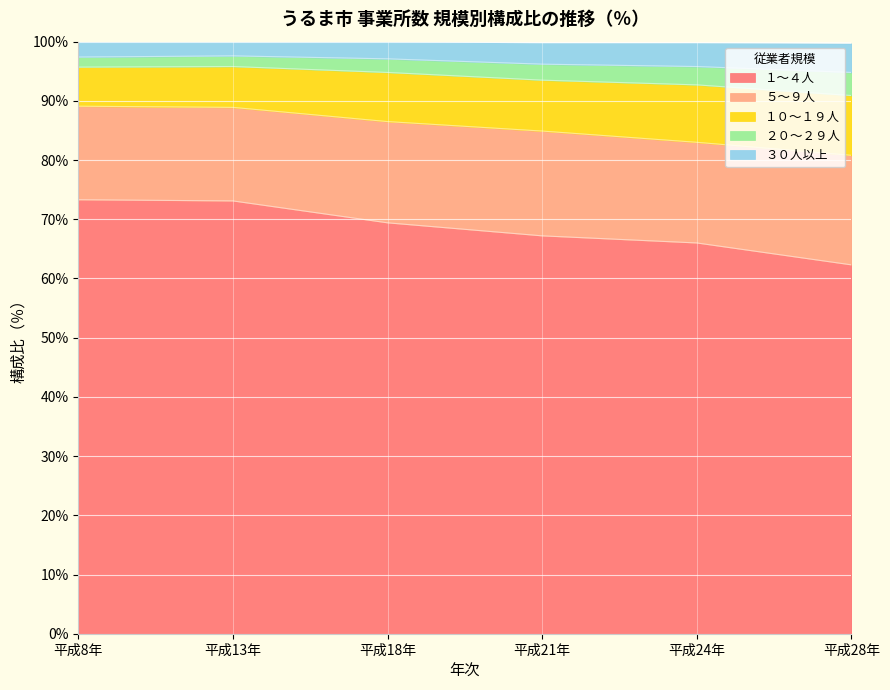

How many data points in １～４人 are less than 69?

3